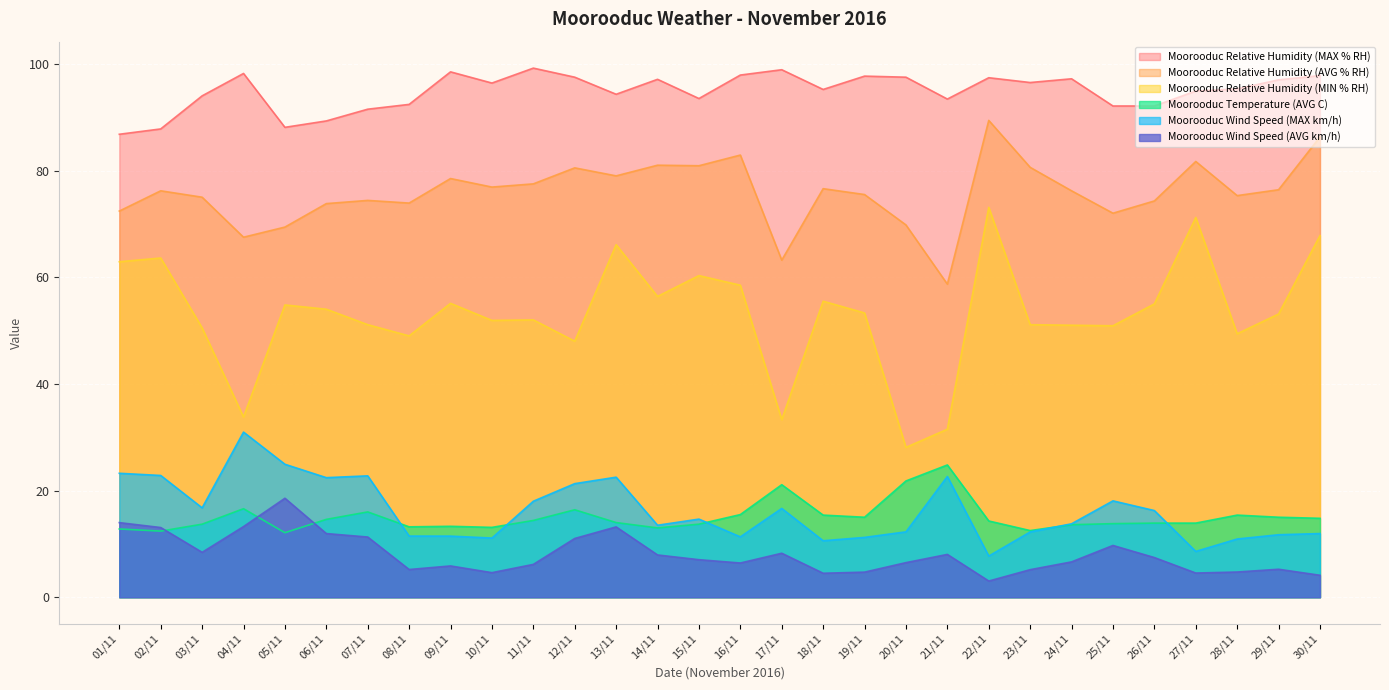

What is the average value of the Moorooduc Wind Speed (AVG km/h) series?

8.0